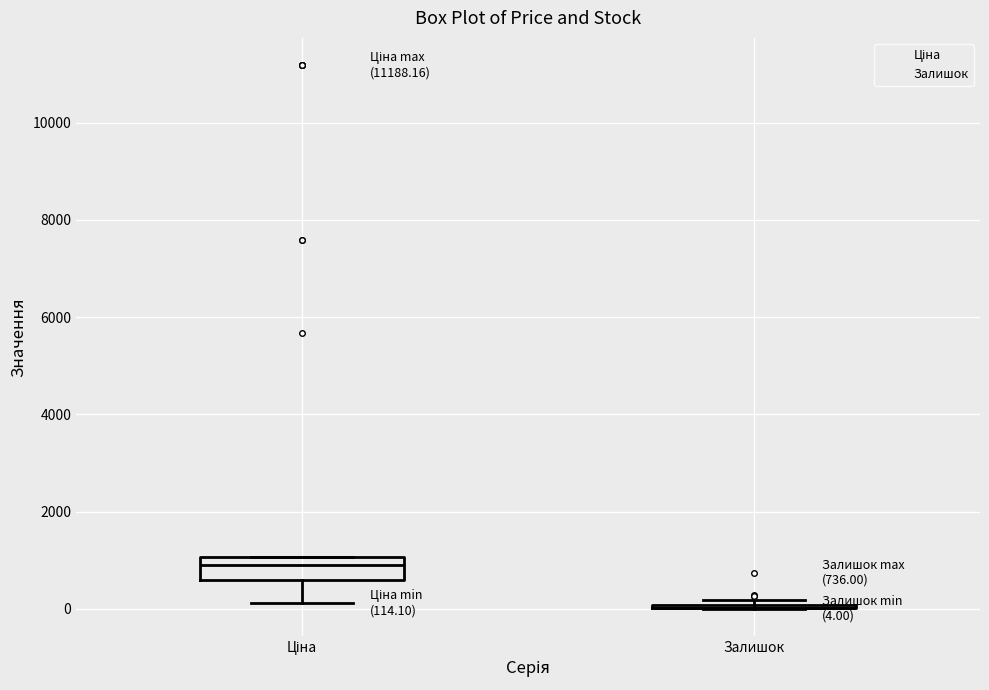

Which box is the tallest, from its lower edge to its upper edge?

Ціна